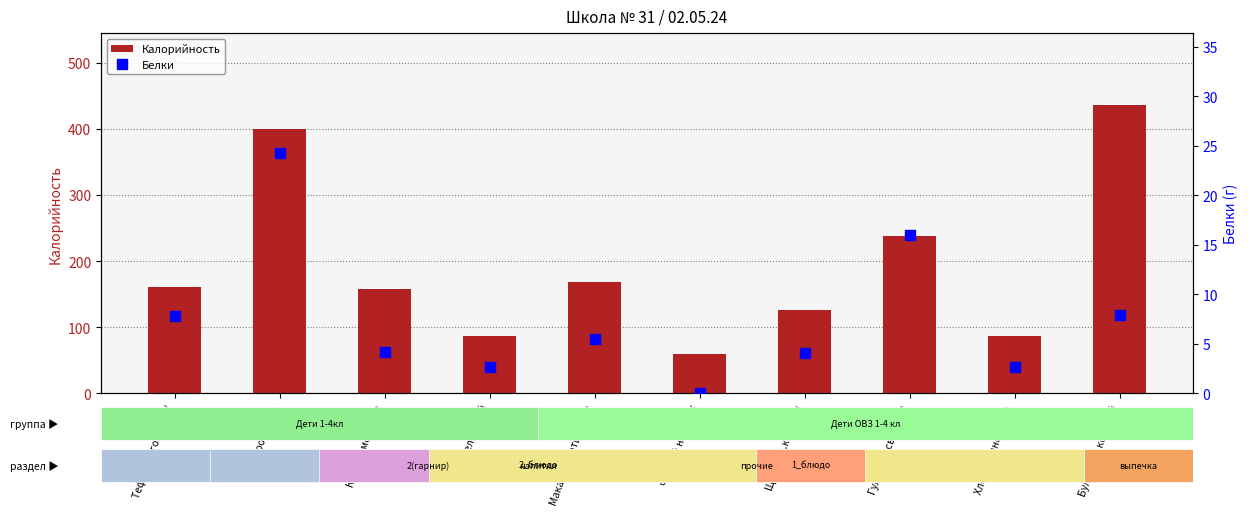

What is the value of the Белки bar at the 10th from the left?

7.9